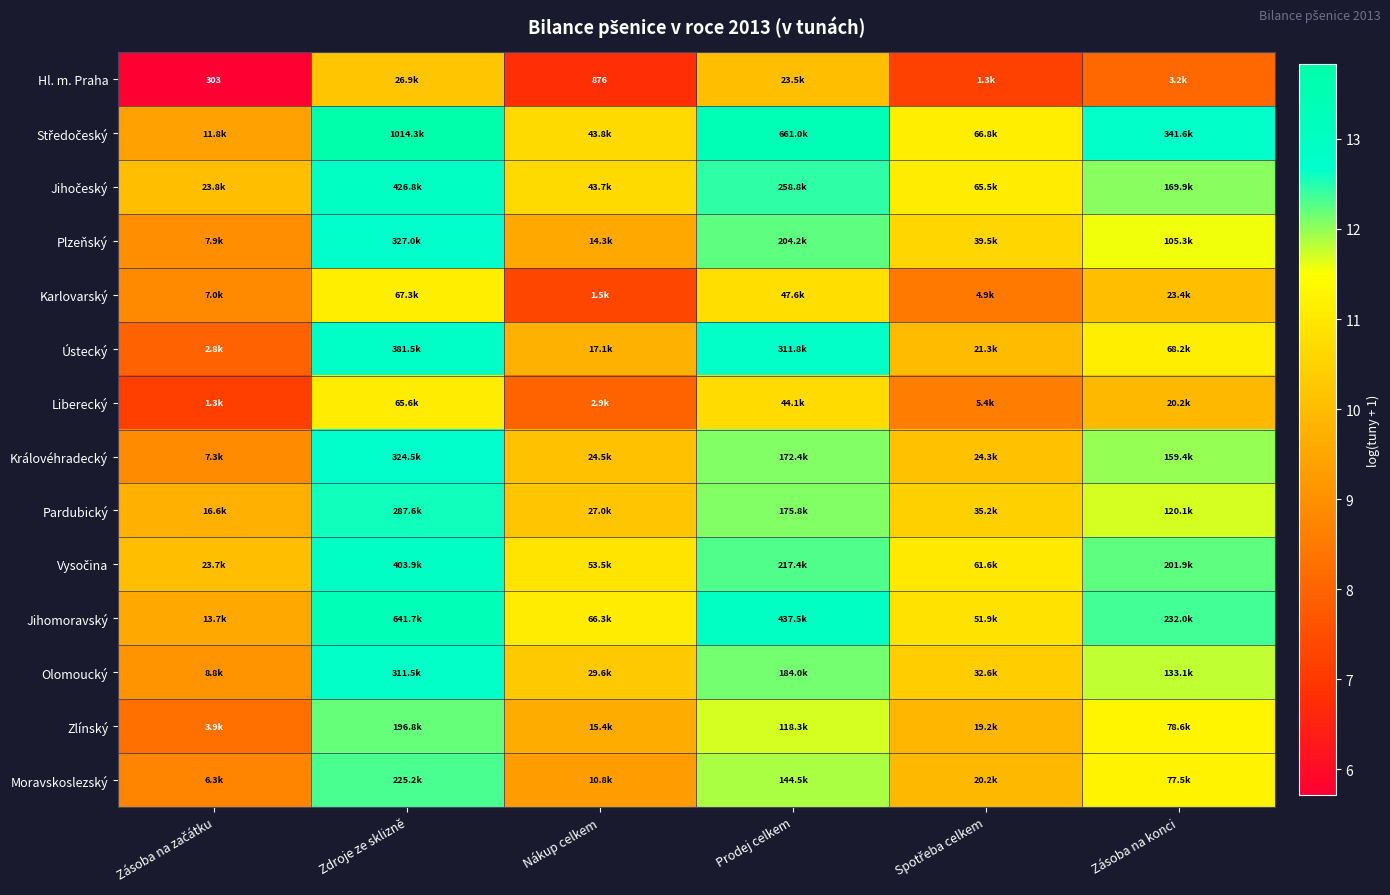

Rank the categories by Plzeňský value from lowest to highest.

Zásoba na začátku, Nákup celkem, Spotřeba celkem, Zásoba na konci, Prodej celkem, Zdroje ze sklizně